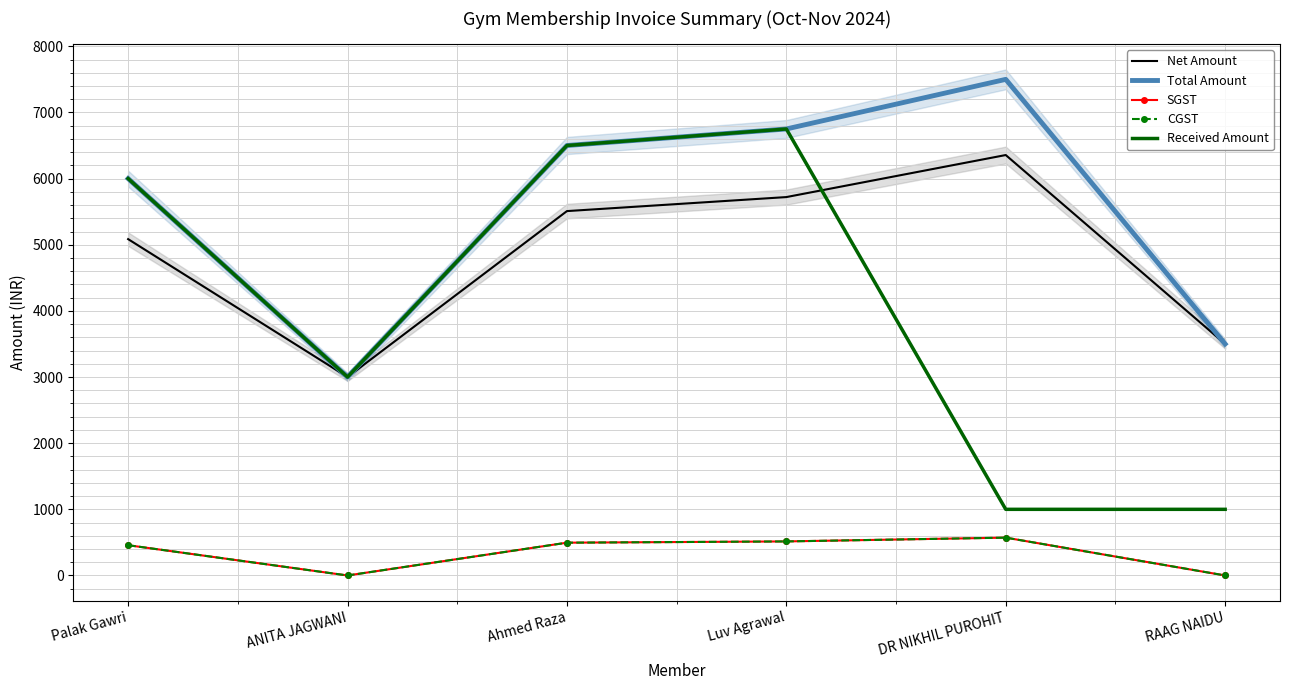

At Ahmed Raza, list the series in order from smallest to largest.

SGST, CGST, Net Amount, Total Amount, Received Amount